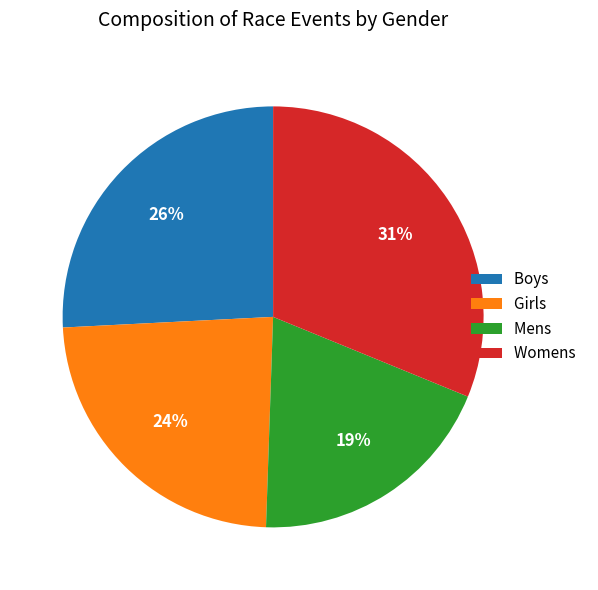

True or false: Mens accounts for 7% of the total.

False